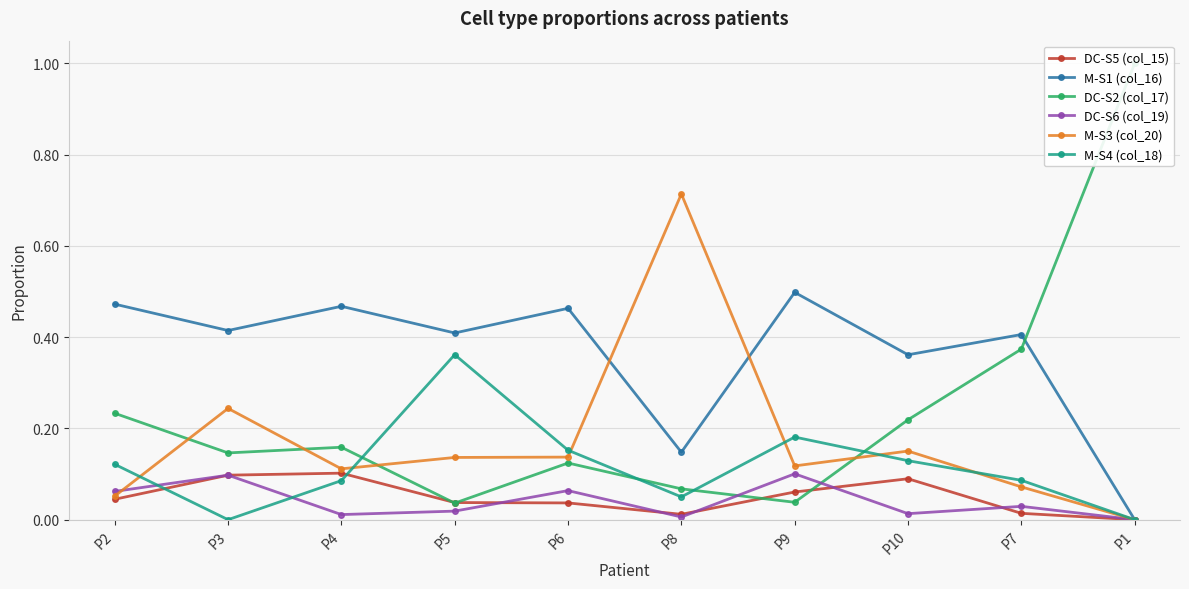

At how many categories does at least one series exceed 0?

10